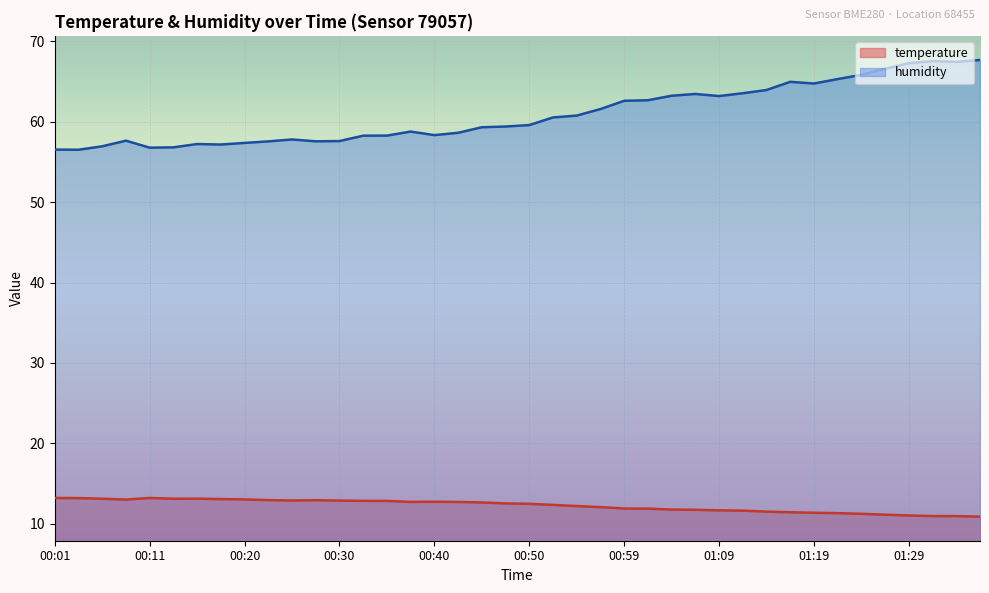

What position from the left is 00:25?

11